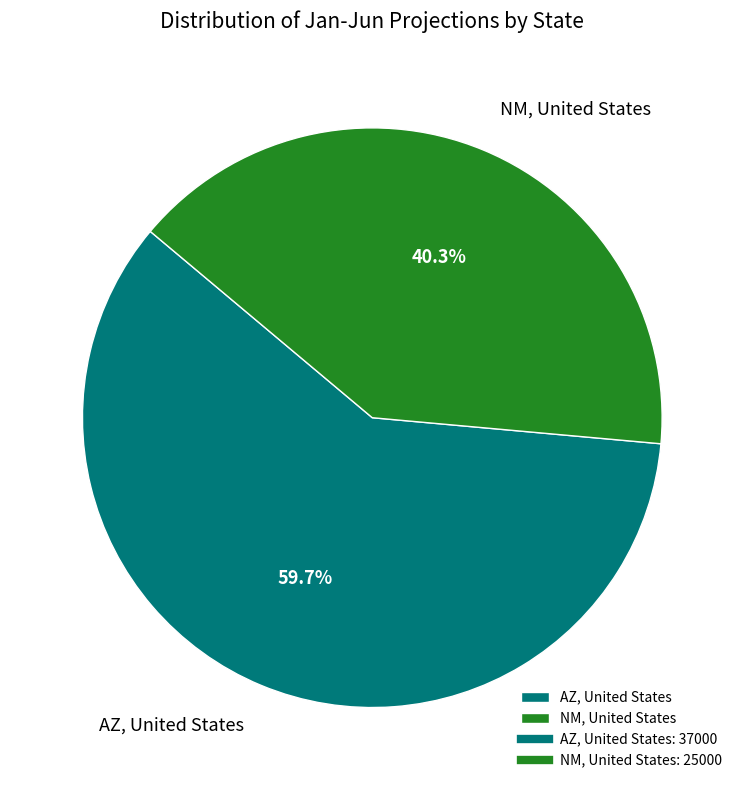

Which category has the smallest portion of the pie?

NM, United States